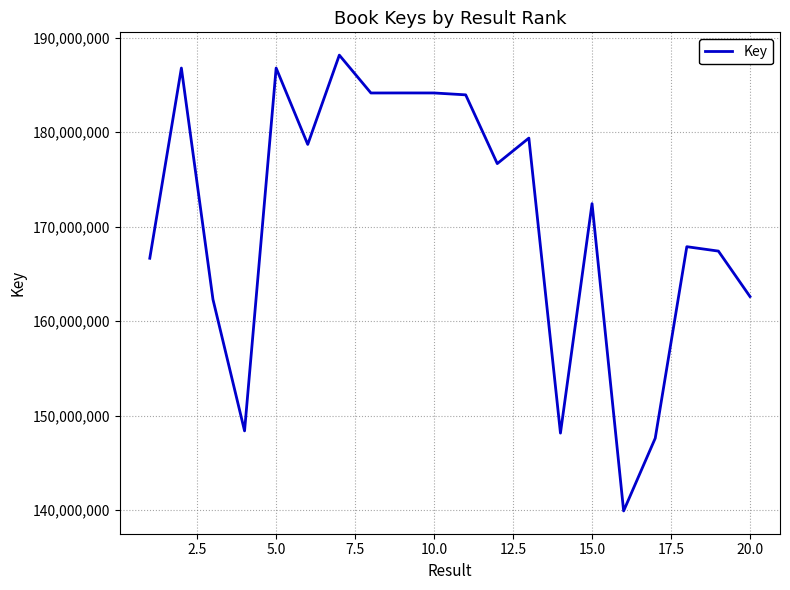

What is the sum of all values?

3416256195